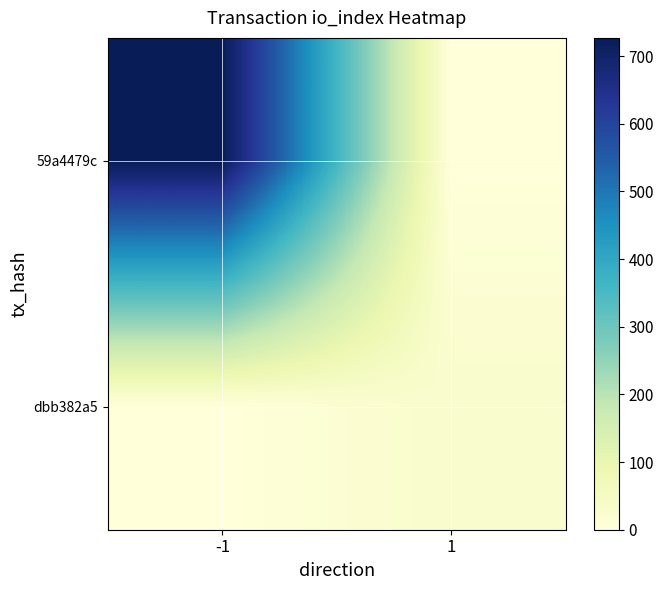

Reading left to right, extract all data points from this chart.

59a4479c: -1=727	1=0
dbb382a5: -1=0	1=31